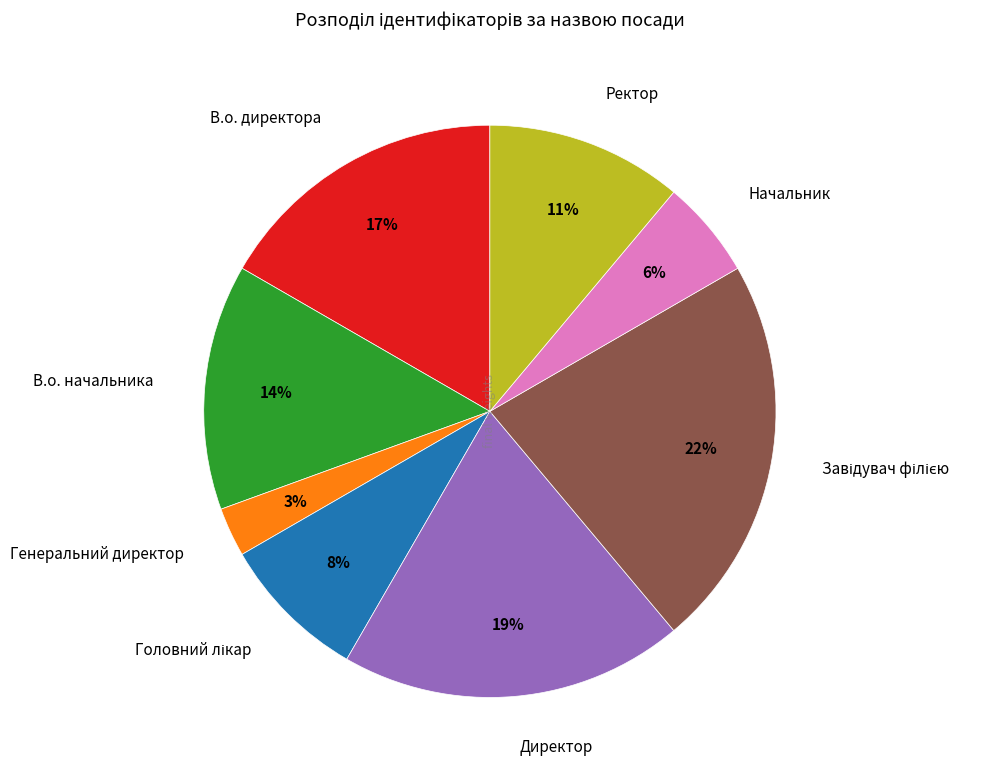

True or false: В.о. директора accounts for 30% of the total.

False